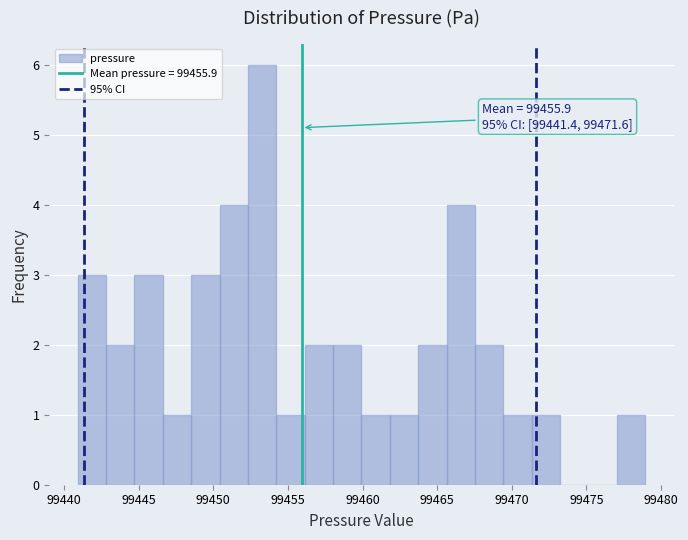

Around what value on the x-axis is the tallest bar? Give the approximate position of its centre, as read against the axis.

99453.5